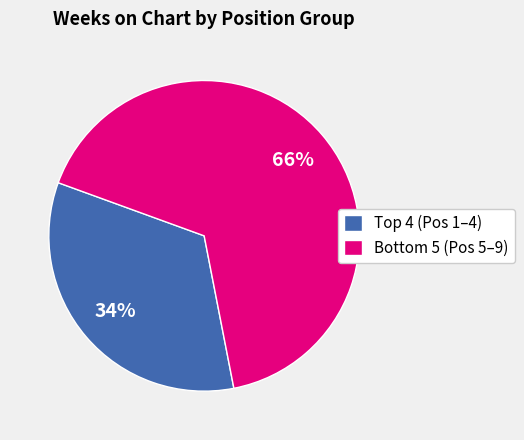

Which slice is the smallest?

Top 4 (Pos 1–4)